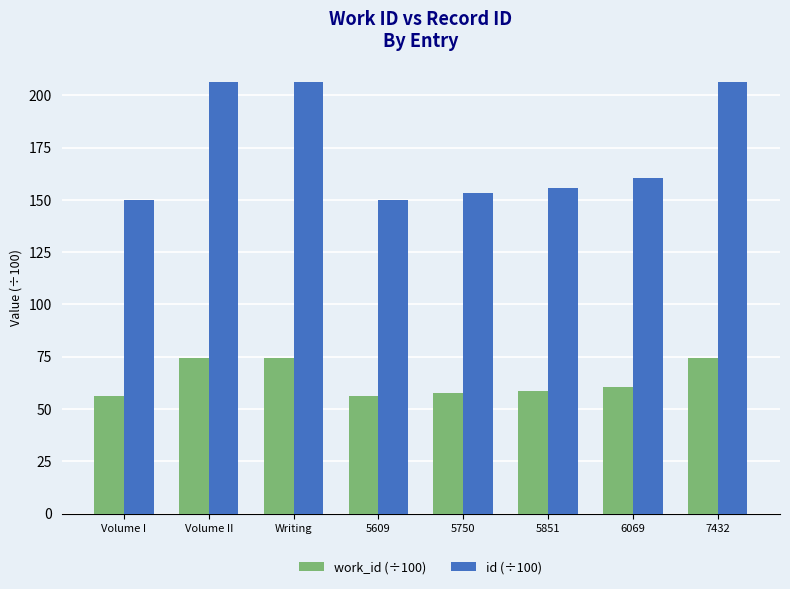

What are all the series names shown in the legend?

work_id (÷100), id (÷100)